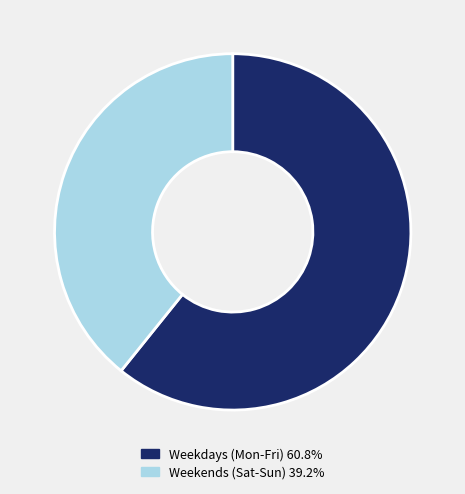

What is the ratio of the value at Weekends (Sat-Sun) 39.2% to the value at Weekdays (Mon-Fri) 60.8%?

0.6